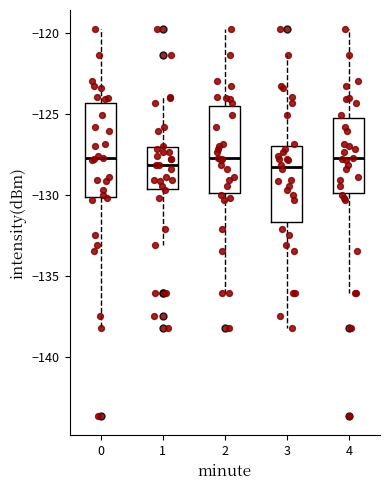

Reading left to right, read every box against the y-axis: the position of its median line, the range the box covers, and the ends of its whiskers. The values are not printed on the chart, so give them approximately, as read against the axis.

0: median -127.5, box -130.0 to -124.5, whiskers -138.0 to -120.0
1: median -128.0, box -129.5 to -127.0, whiskers -133.0 to -124.0
2: median -127.5, box -130.0 to -124.5, whiskers -136.0 to -120.0
3: median -128.5, box -131.5 to -127.0, whiskers -138.0 to -121.5
4: median -127.5, box -130.0 to -125.0, whiskers -136.0 to -120.0